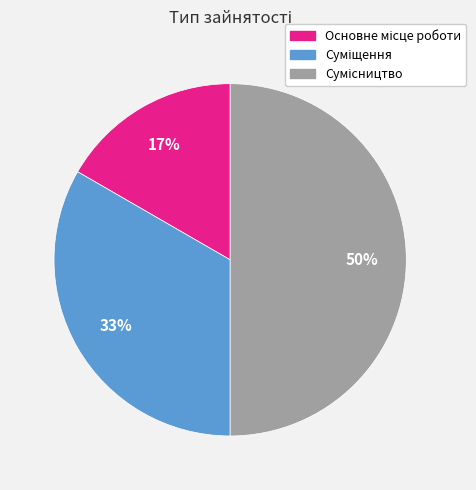

To the nearest percent, what is the average slice percentage?

33%